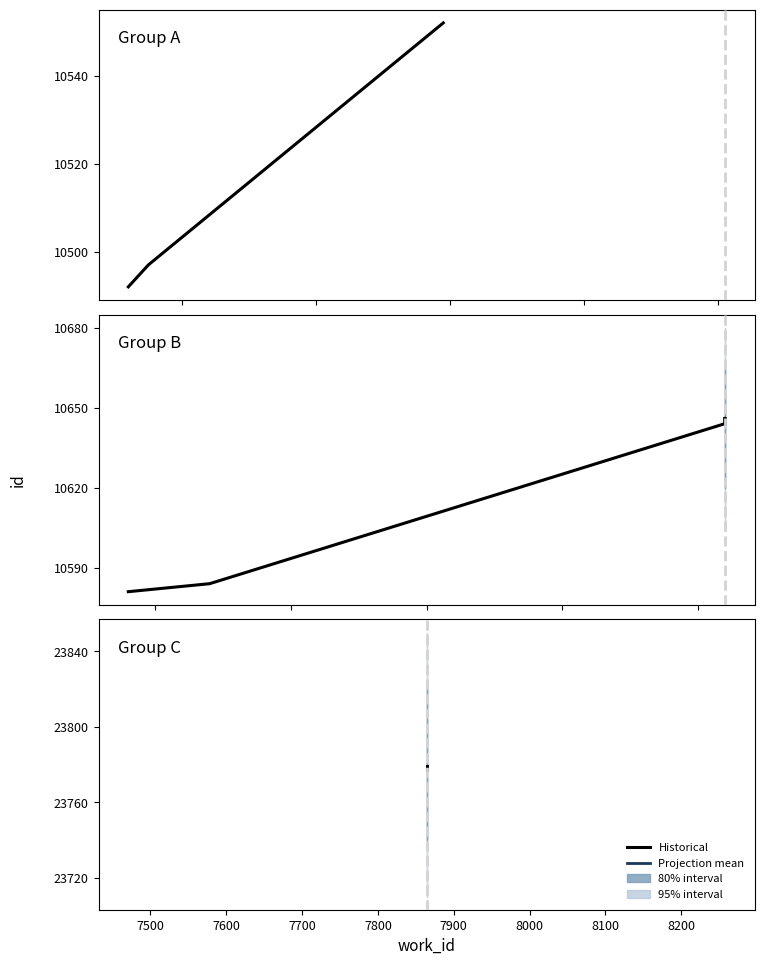

Does the chart have visible grid lines?

No